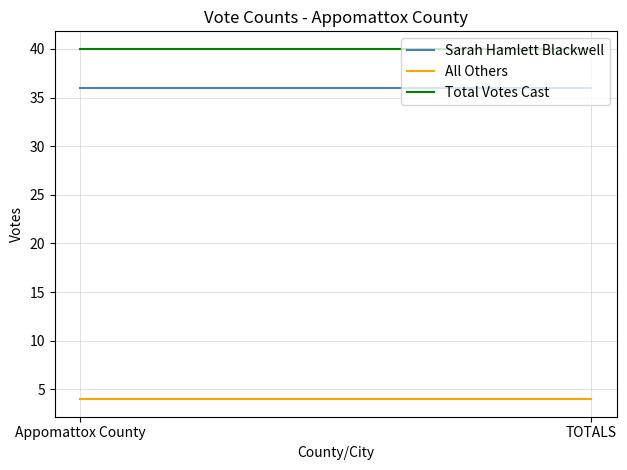

Reading left to right, transcribe all the data shown in this chart.

Sarah Hamlett Blackwell: 36	36
All Others: 4	4
Total Votes Cast: 40	40